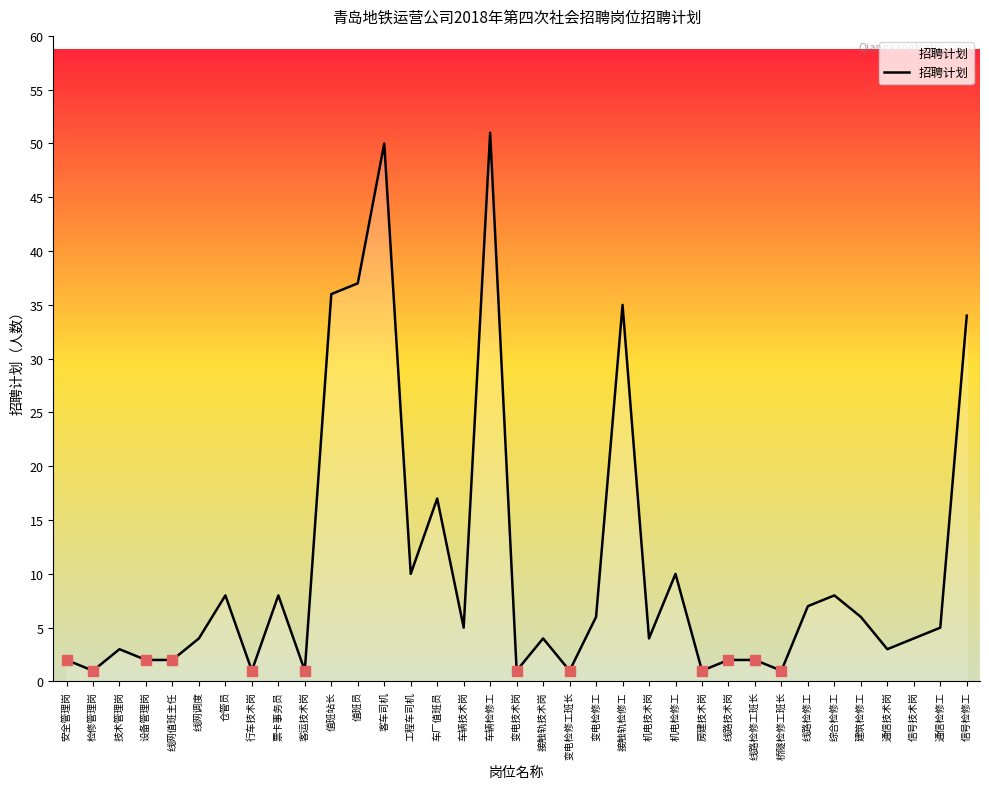

Is it true that the value at 变电技术岗 is 1?

True